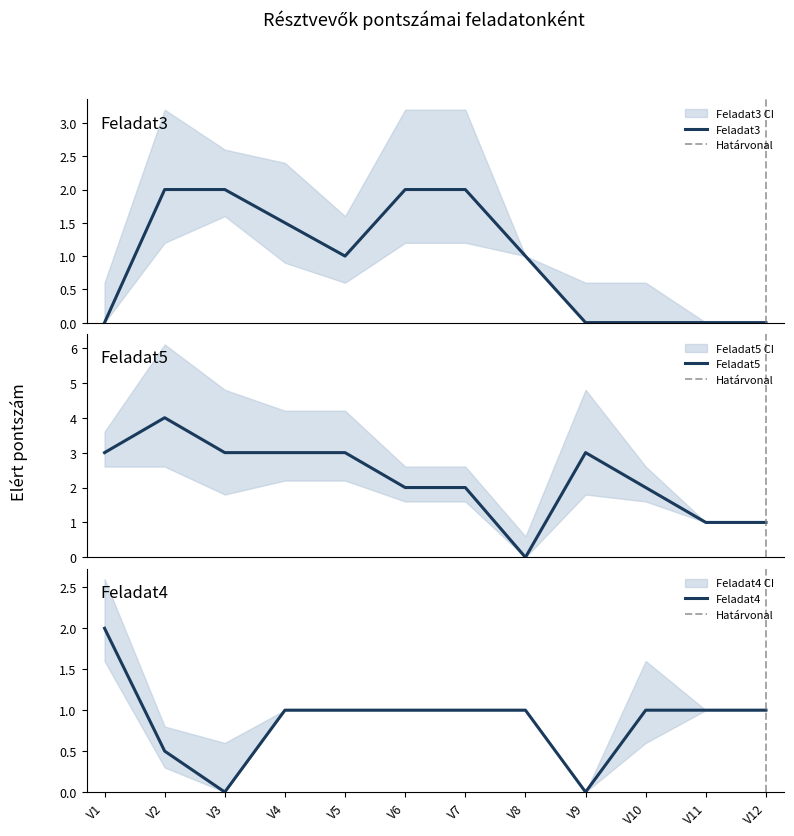

What is the sum of the Feladat4 values at V7 and V6?

2.0